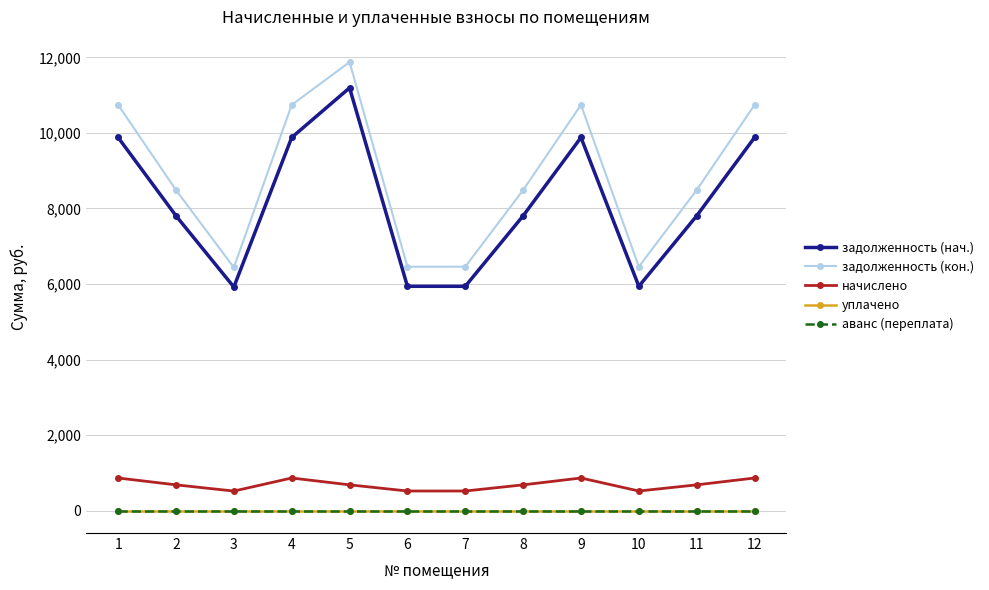

List the series in order of their peak value, highest first.

задолженность (кон.), задолженность (нач.), начислено, уплачено, аванс (переплата)